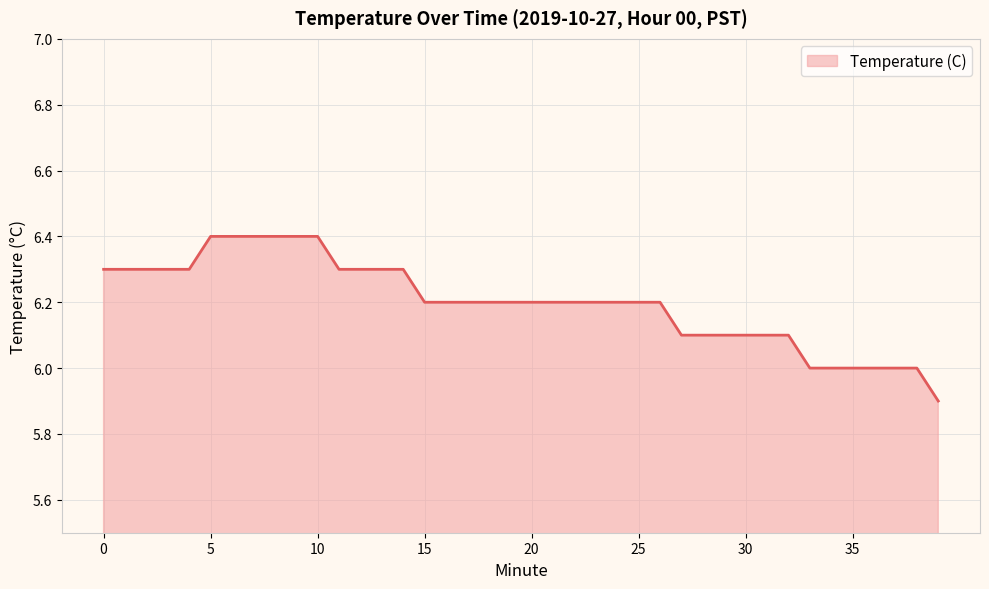

What is the smallest value displayed?

5.9